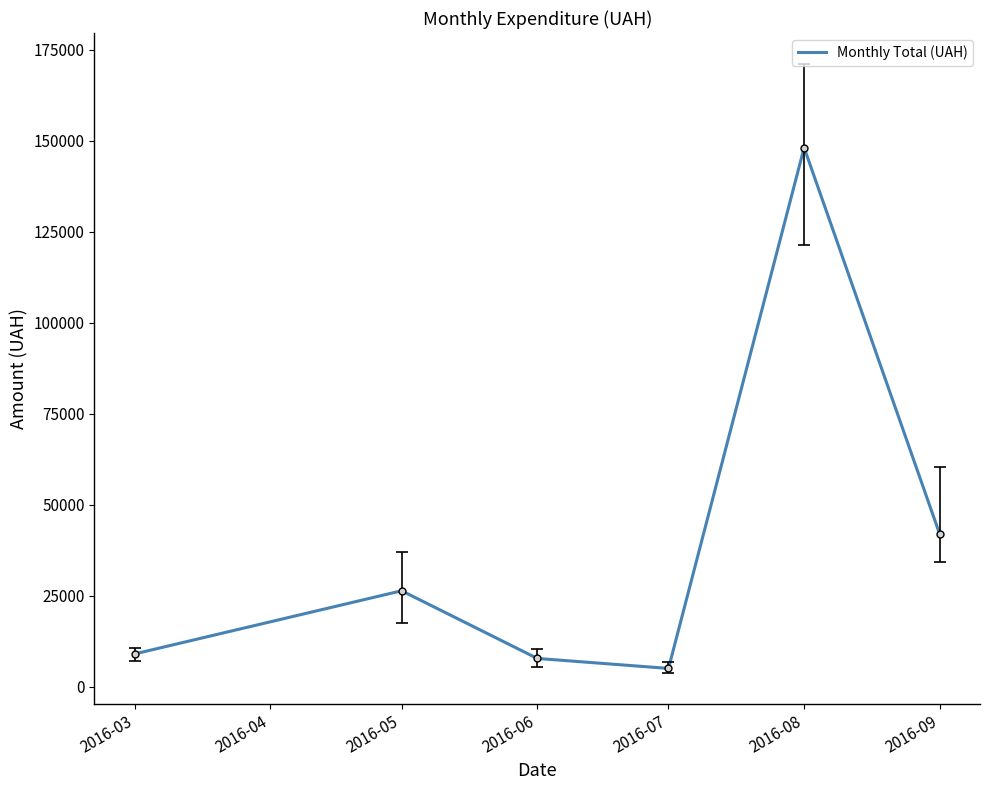

What is the average value?

39660.2